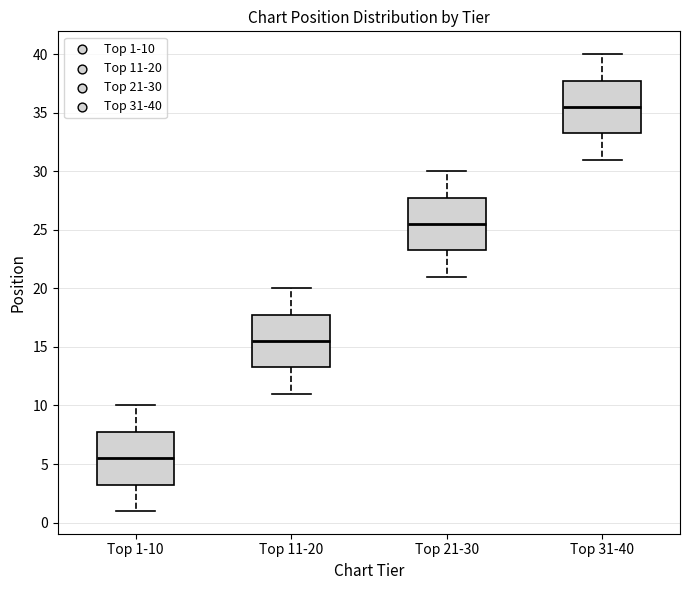

Which box has the highest median line?

Top 31-40